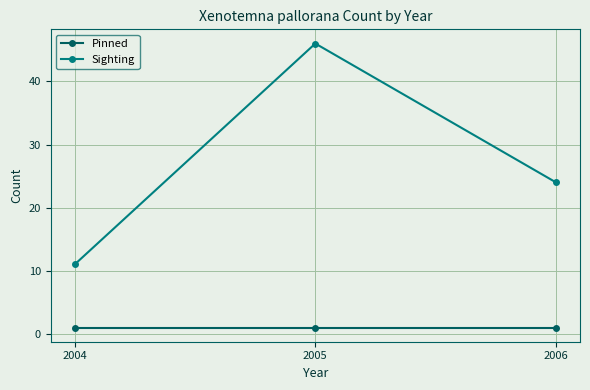

What is the highest value of the Sighting series?

46